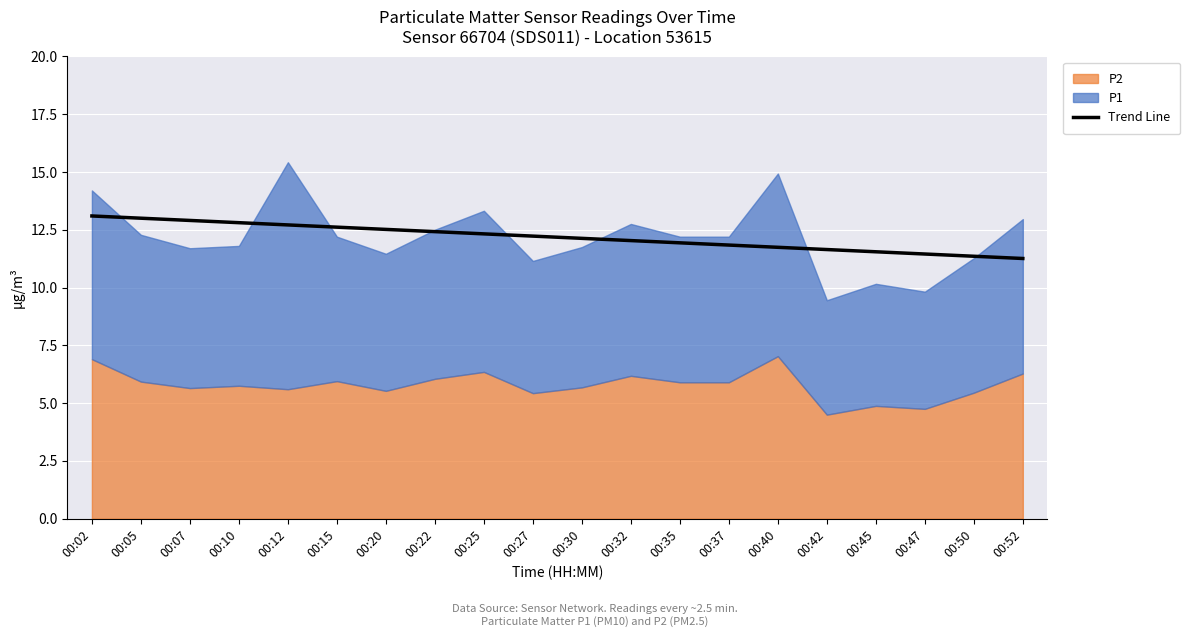

What is the difference between the second highest and minimum values?

1.7